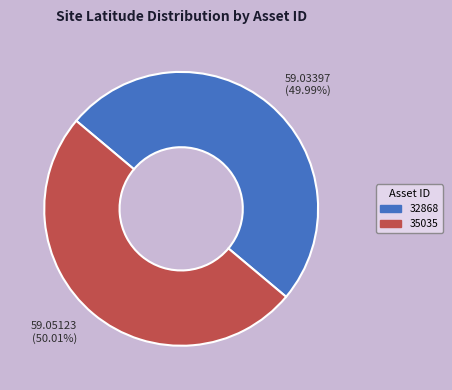

True or false: 35035 accounts for 50% of the total.

True